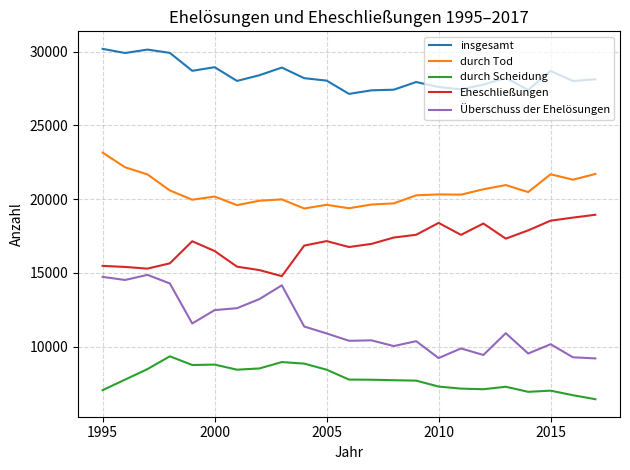

Rank the series by their maximum value, from highest to lowest.

insgesamt, durch Tod, Eheschließungen, Überschuss der Ehelösungen, durch Scheidung